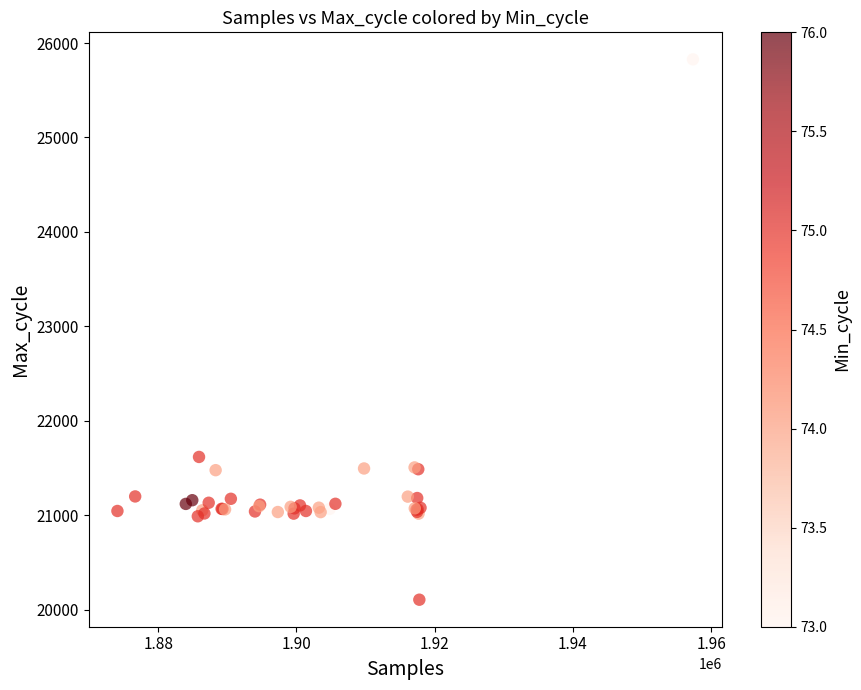

What Y value in the scatter plot is closest to 22967?

21619